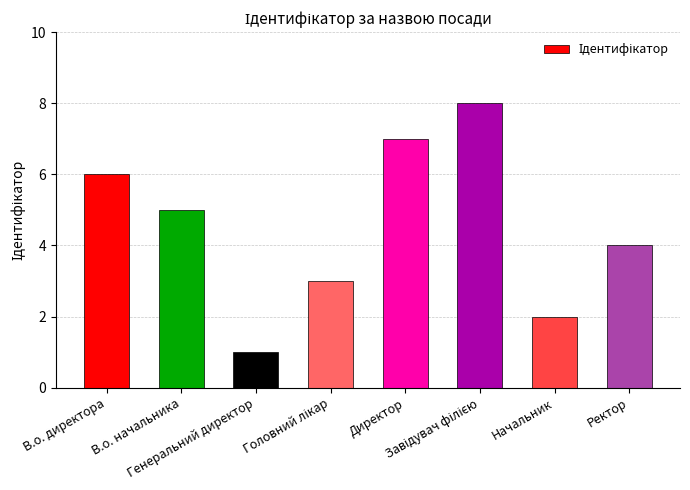

What is the difference between the maximum and minimum values?

7